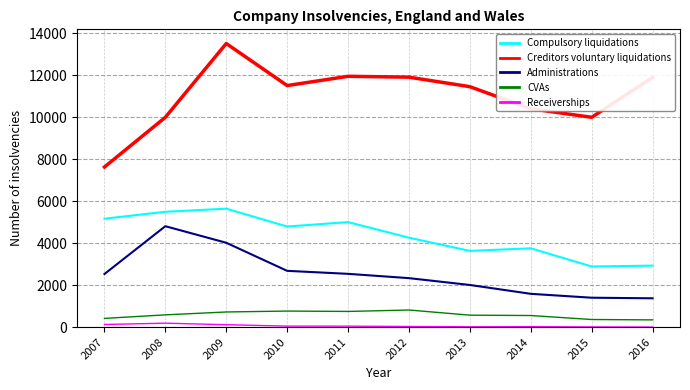

True or false: Administrations and Receiverships cross at least once.

False